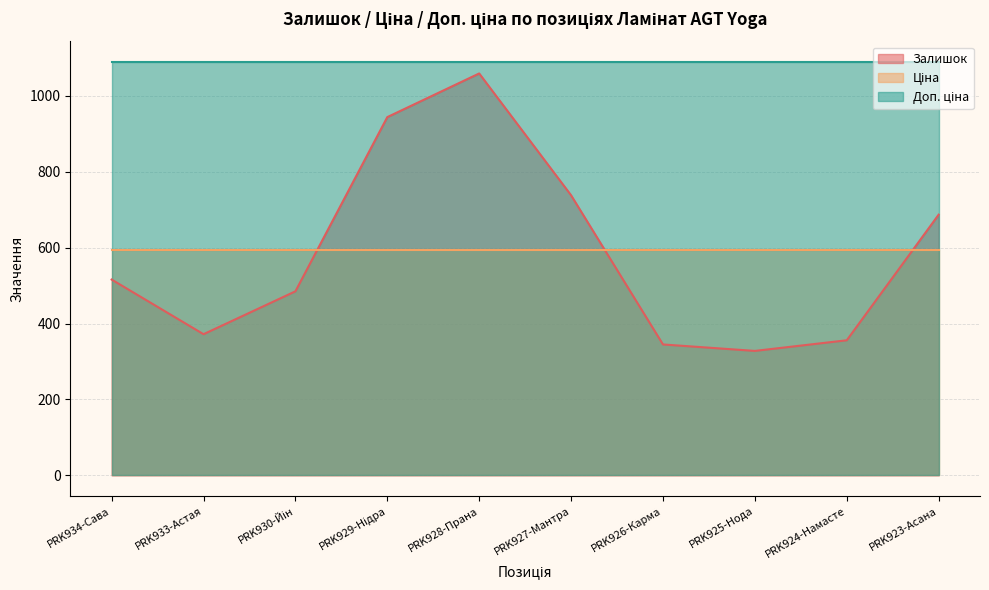

What is the sum of the Залишок values at PRK929-Нідра and PRK933-Астая?

1316.0